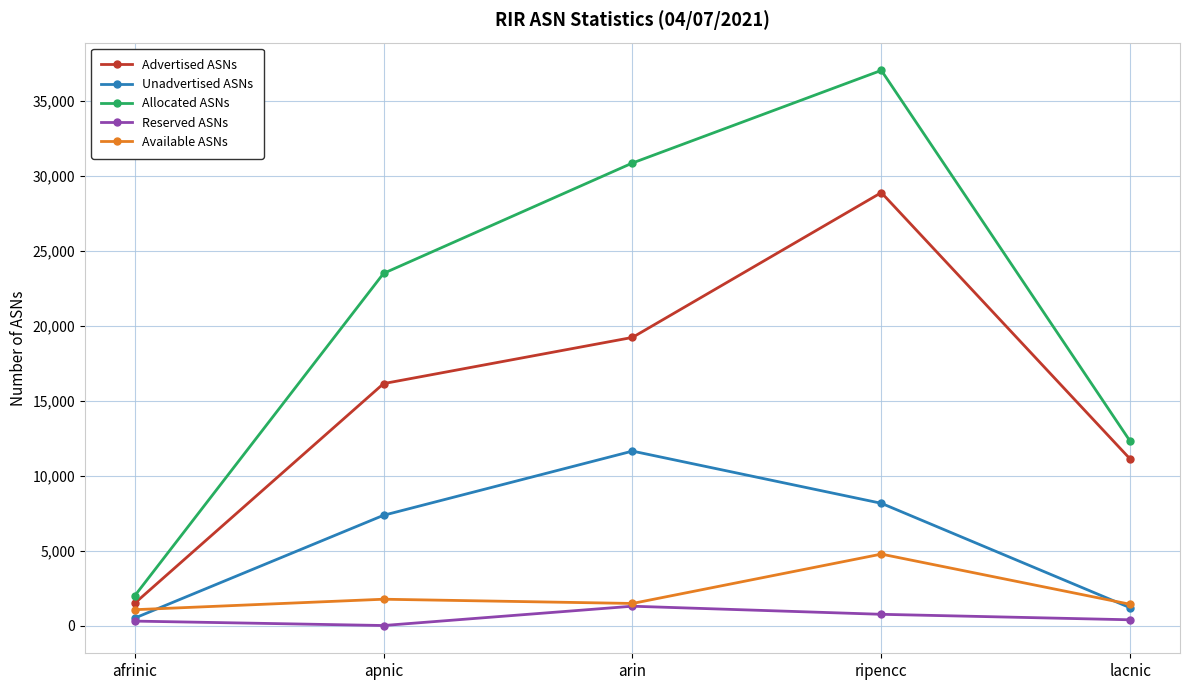

Which category has the highest value across all series?

ripencc